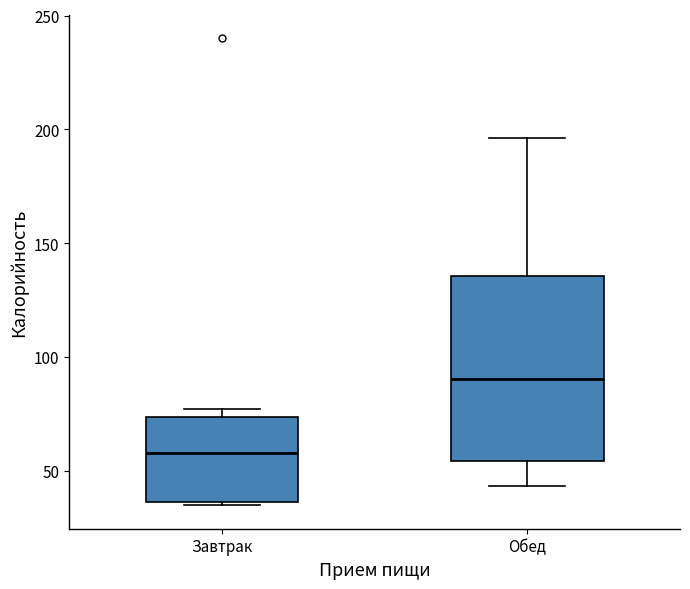

Reading left to right, transcribe this box plot: for each box, give where its median line is, the range the box spans, and where its two whiskers end, as read against the y-axis. The values are not printed on the chart, so give them approximately, as read against the axis.

Завтрак: median 60, box 35 to 75, whiskers 35 (just below the box's lower edge) to 75 (just above the box's upper edge)
Обед: median 90, box 55 to 135, whiskers 45 to 195